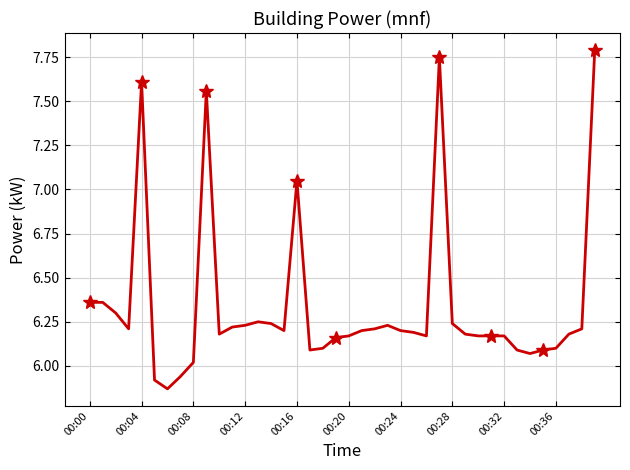

Reading right to left, list all the values displayed in this chart.

7.8	6.2	6.2	6.1	6.1	6.1	6.1	6.2	6.2	6.2	6.2	6.2	7.8	6.2	6.2	6.2	6.2	6.2	6.2	6.2	6.2	6.1	6.1	7.0	6.2	6.2	6.2	6.2	6.2	6.2	7.6	6.0	5.9	5.9	5.9	7.6	6.2	6.3	6.4	6.4